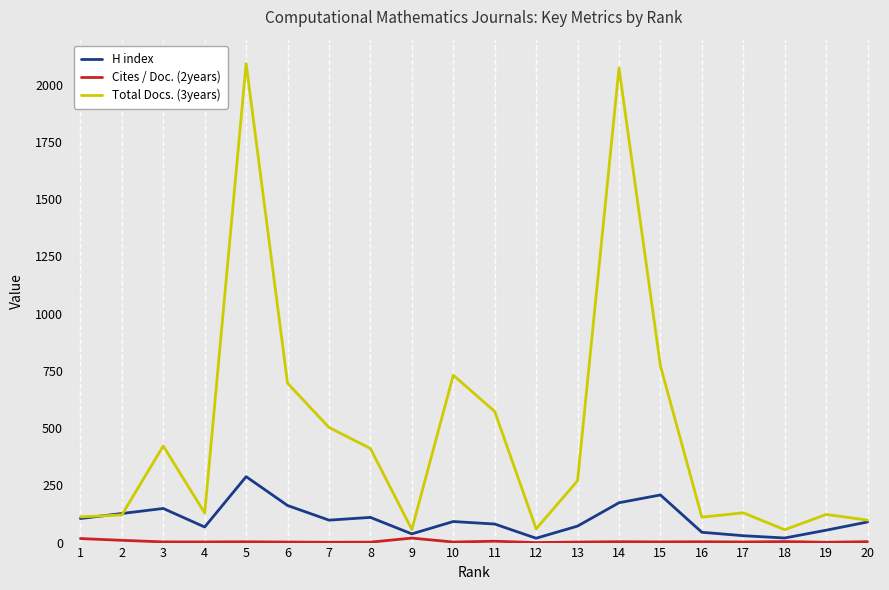

What is the maximum value shown in the chart?

2092.0